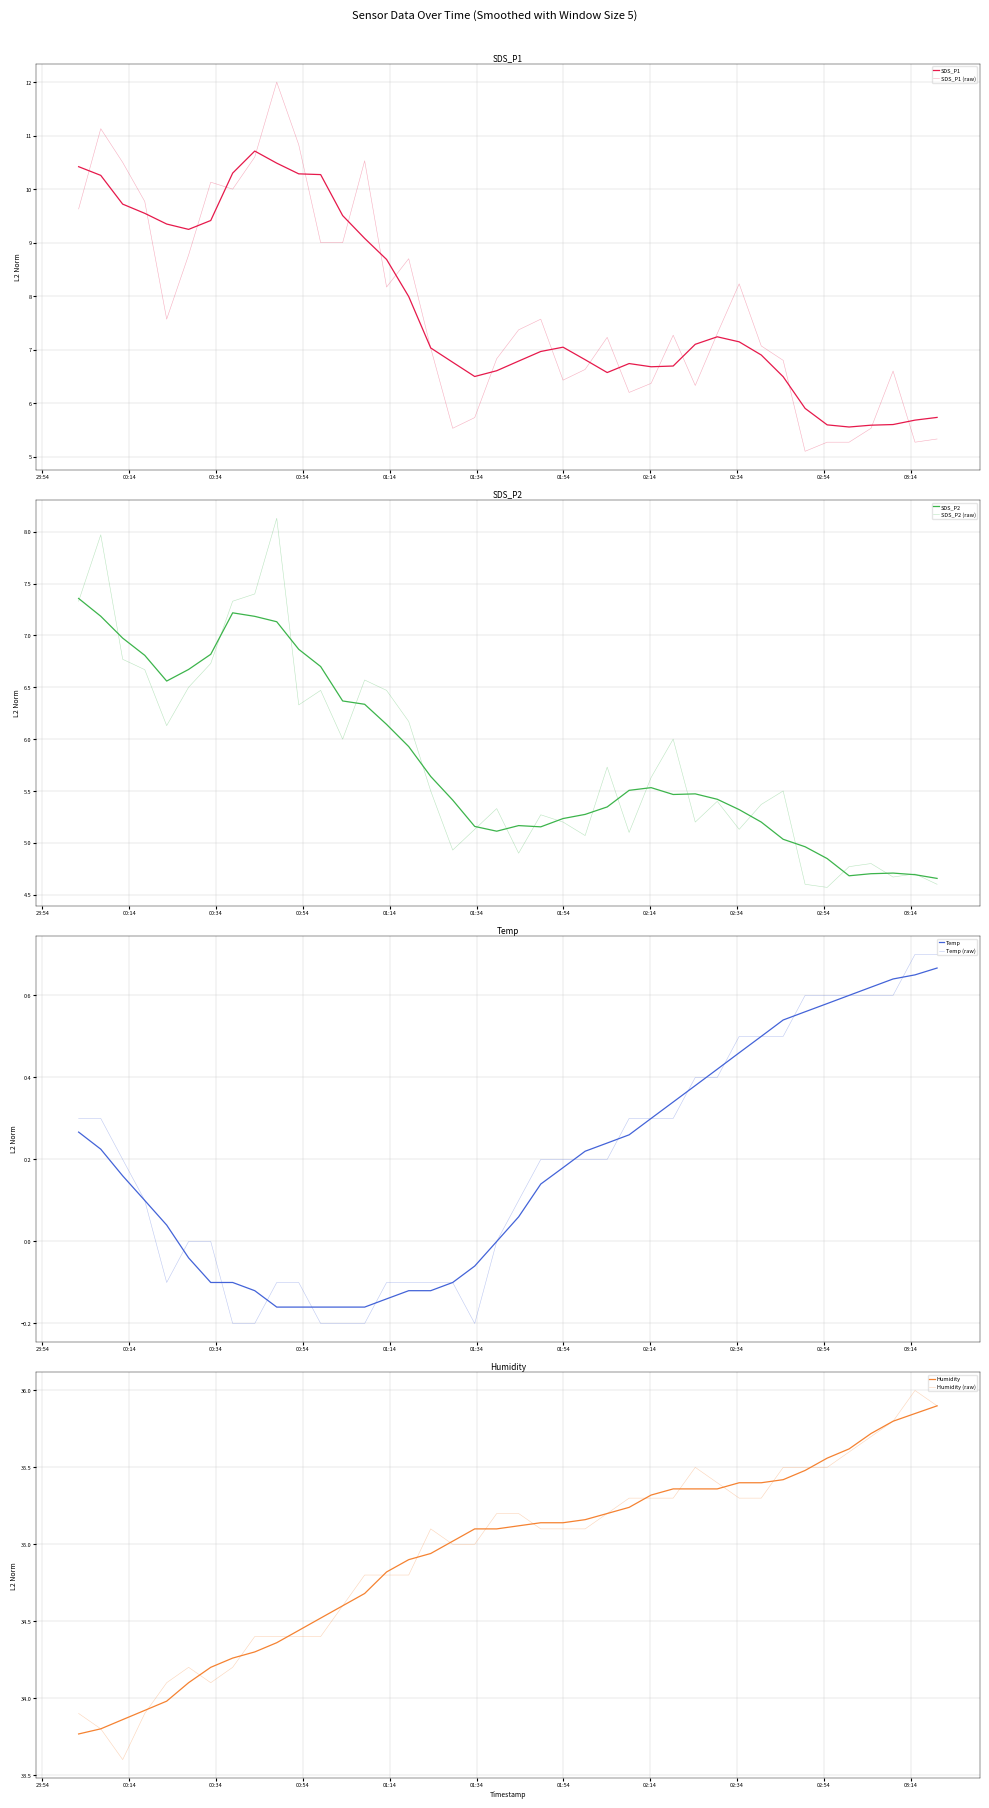

Reading right to left, transcribe all the data shown in this chart.

SDS_P1: 5.3	5.3	6.6	5.5	5.3	5.3	5.1	6.8	7.1	8.2	7.3	6.3	7.3	6.4	6.2	7.2	6.6	6.4	7.6	7.4	6.8	5.7	5.5	7.0	8.7	8.2	10.5	9.0	9.0	10.8	12.0	10.6	10.0	10.1	8.8	7.6	9.8	10.5	11.1	9.6
SDS_P2: 4.6	4.7	4.7	4.8	4.8	4.6	4.6	5.5	5.4	5.1	5.4	5.2	6.0	5.6	5.1	5.7	5.1	5.2	5.3	4.9	5.3	5.1	4.9	5.5	6.2	6.5	6.6	6.0	6.5	6.3	8.1	7.4	7.3	6.7	6.5	6.1	6.7	6.8	8.0	7.3
Temp: 0.7	0.7	0.6	0.6	0.6	0.6	0.6	0.5	0.5	0.5	0.4	0.4	0.3	0.3	0.3	0.2	0.2	0.2	0.2	0.1	0.0	-0.2	-0.1	-0.1	-0.1	-0.1	-0.2	-0.2	-0.2	-0.1	-0.1	-0.2	-0.2	0.0	0.0	-0.1	0.1	0.2	0.3	0.3
Humidity: 35.9	36.0	35.8	35.7	35.6	35.5	35.5	35.5	35.3	35.3	35.4	35.5	35.3	35.3	35.3	35.2	35.1	35.1	35.1	35.2	35.2	35.0	35.0	35.1	34.8	34.8	34.8	34.6	34.4	34.4	34.4	34.4	34.2	34.1	34.2	34.1	33.9	33.6	33.8	33.9